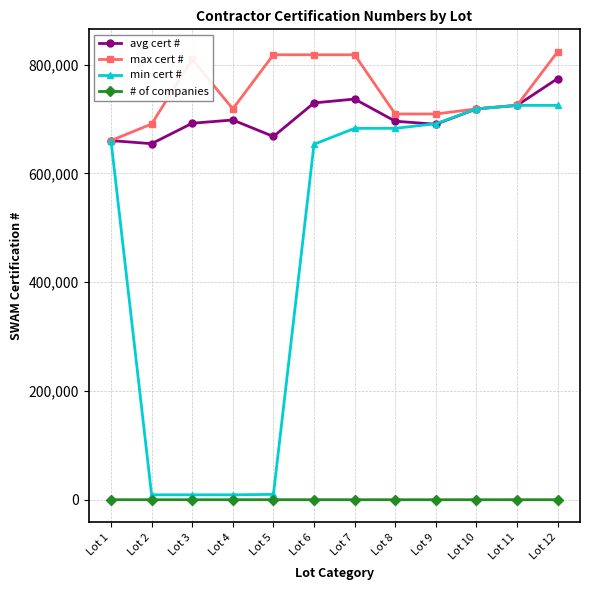

At which category does max cert # reach its first local valley?

Lot 4